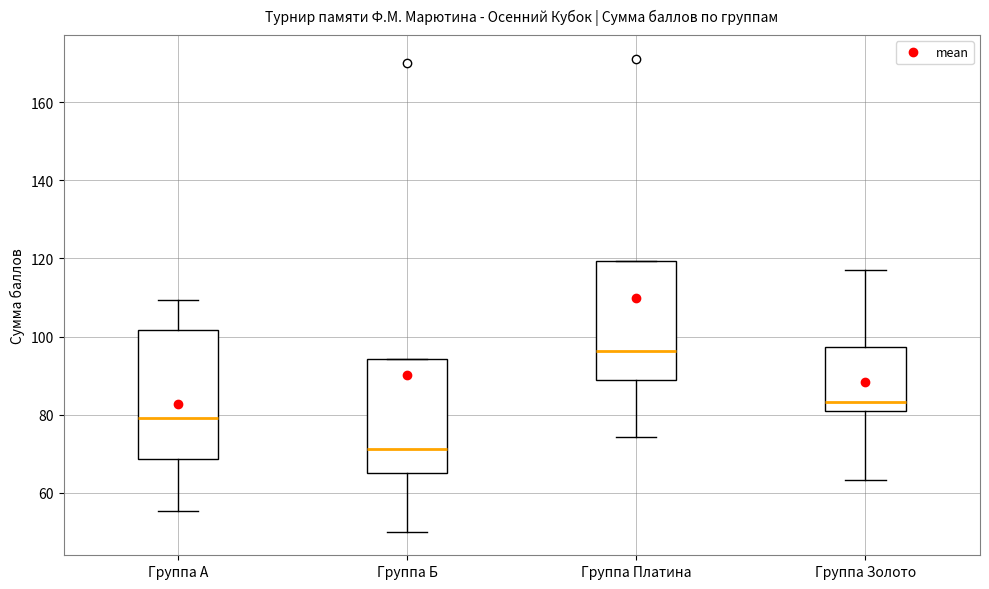

Which box's median line is the highest?

Группа Платина